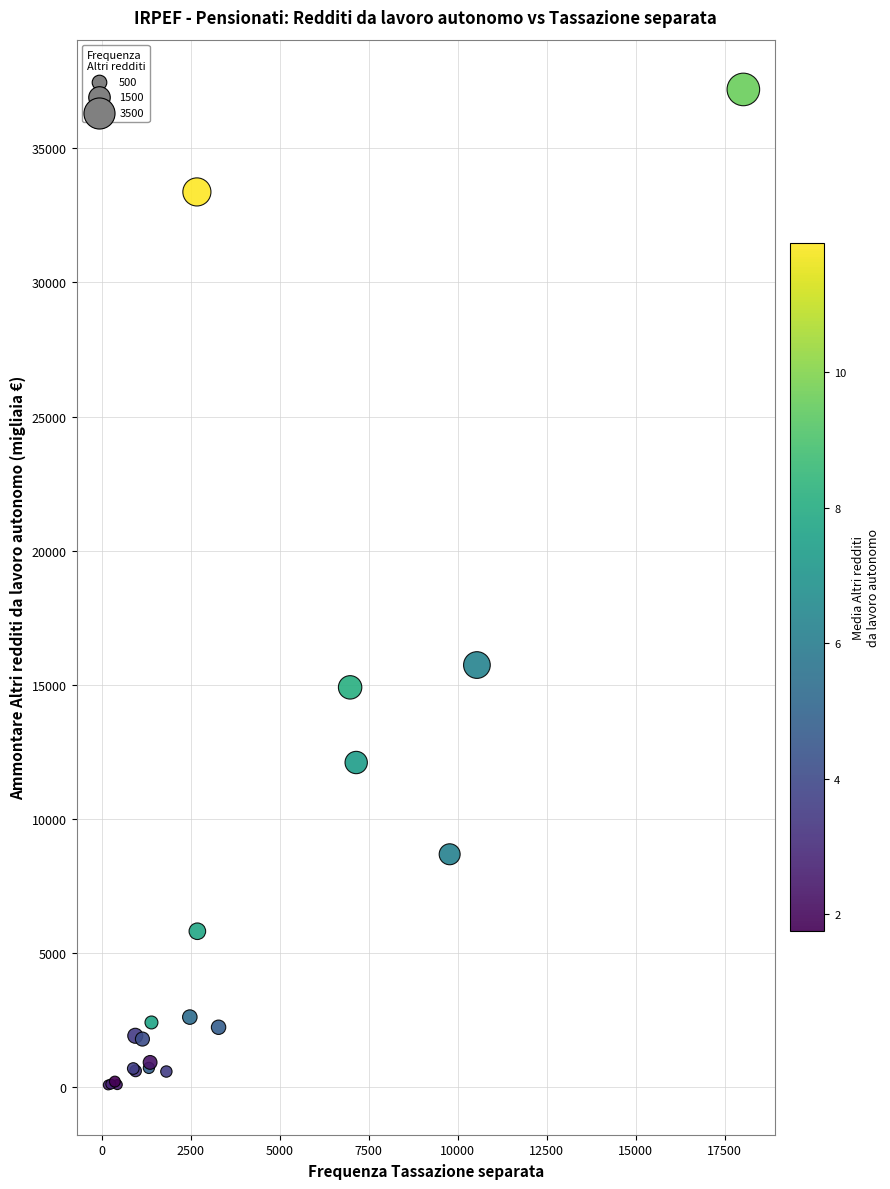

What Y value in the scatter plot is closest to 18638?

15737